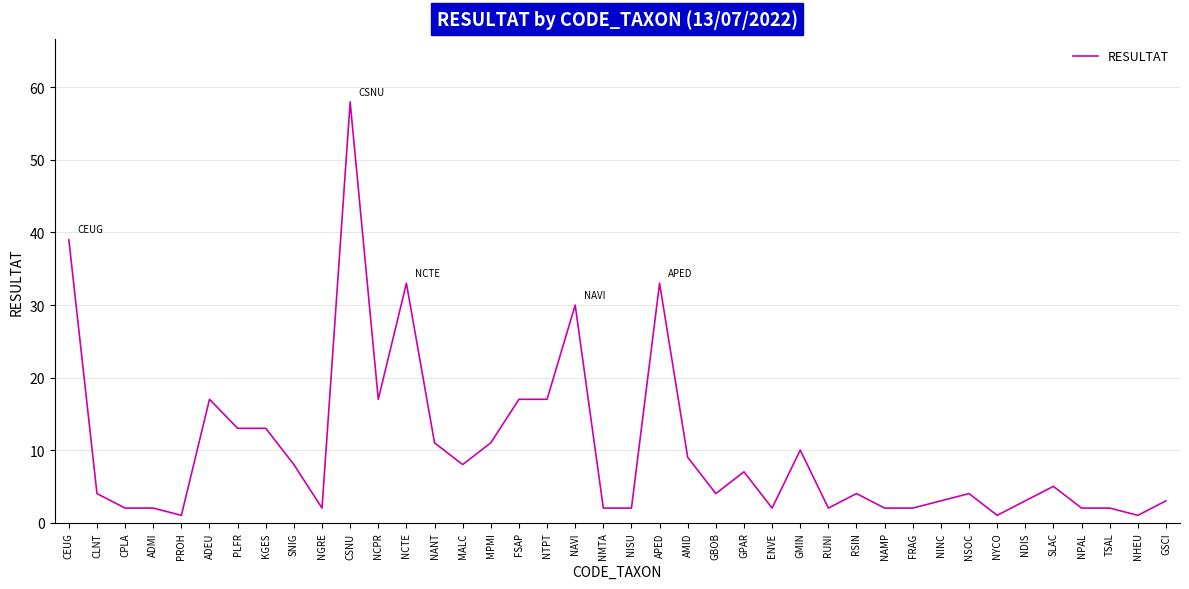

What is the ratio of the value at SNIG to the value at MPMI?

0.7